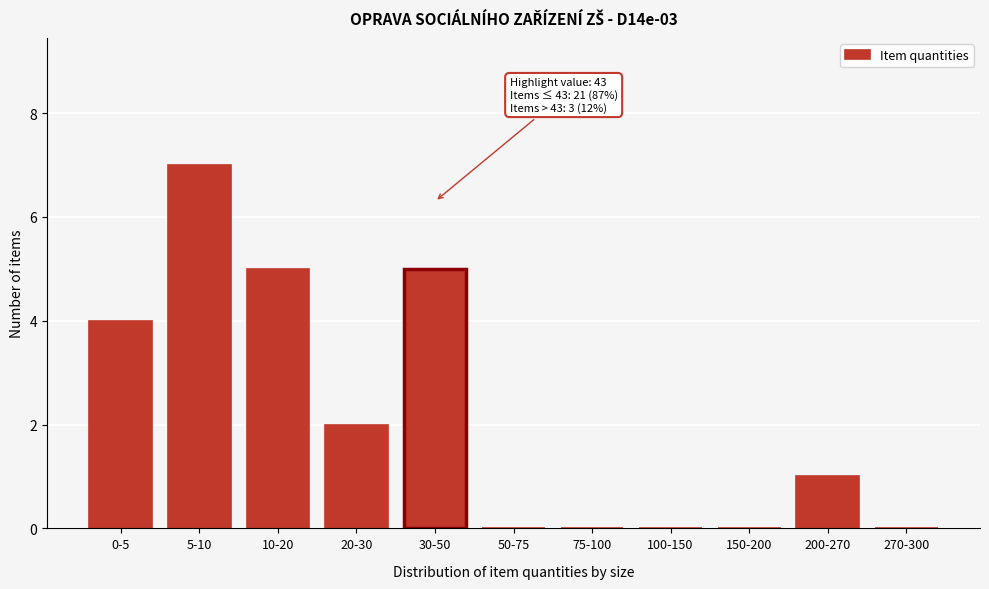

Reading right to left, what are all the values shown in this chart?

270-300=0	200-270=1	150-200=0	100-150=0	75-100=0	50-75=0	30-50=5	20-30=2	10-20=5	5-10=7	0-5=4